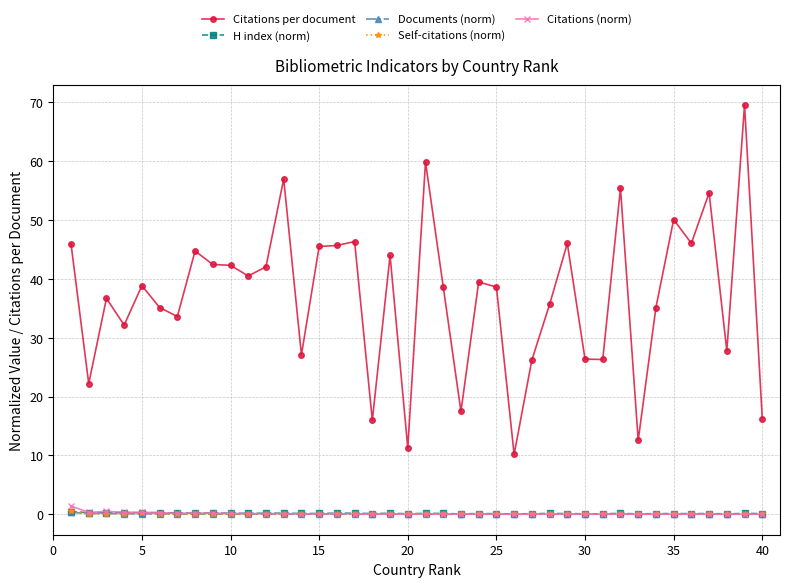

Which series has the largest total across all categories?

Citations per document